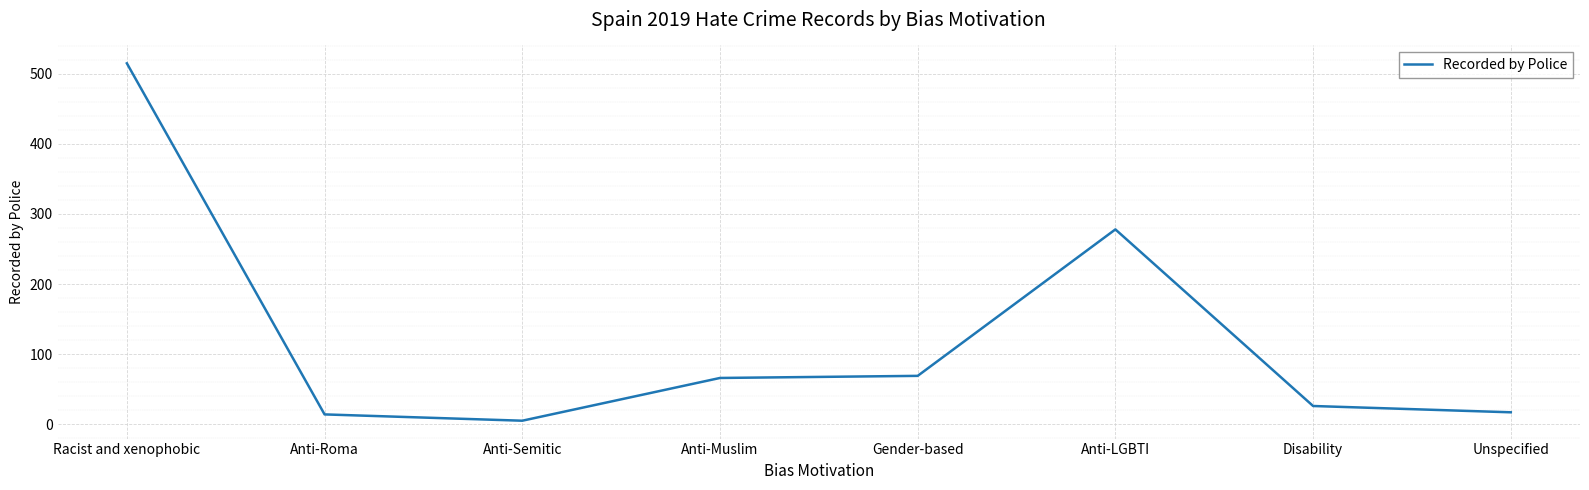

Count the number of categories in the chart.

8